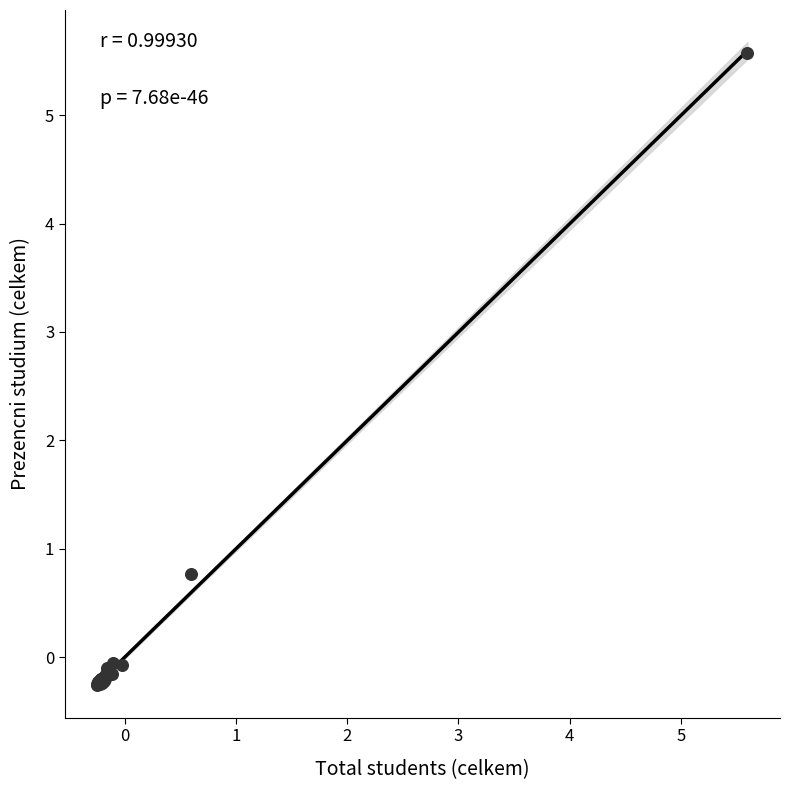

What Y value in the scatter plot is closest to 2?

0.8